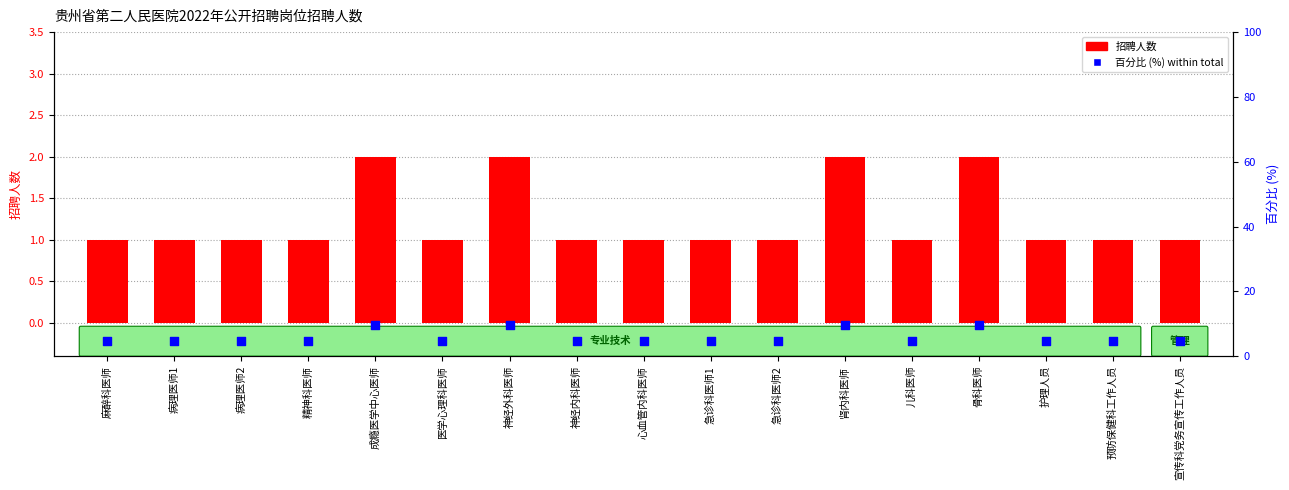

What is the total value across all series at 宣传科党务宣传工作人员?

5.8